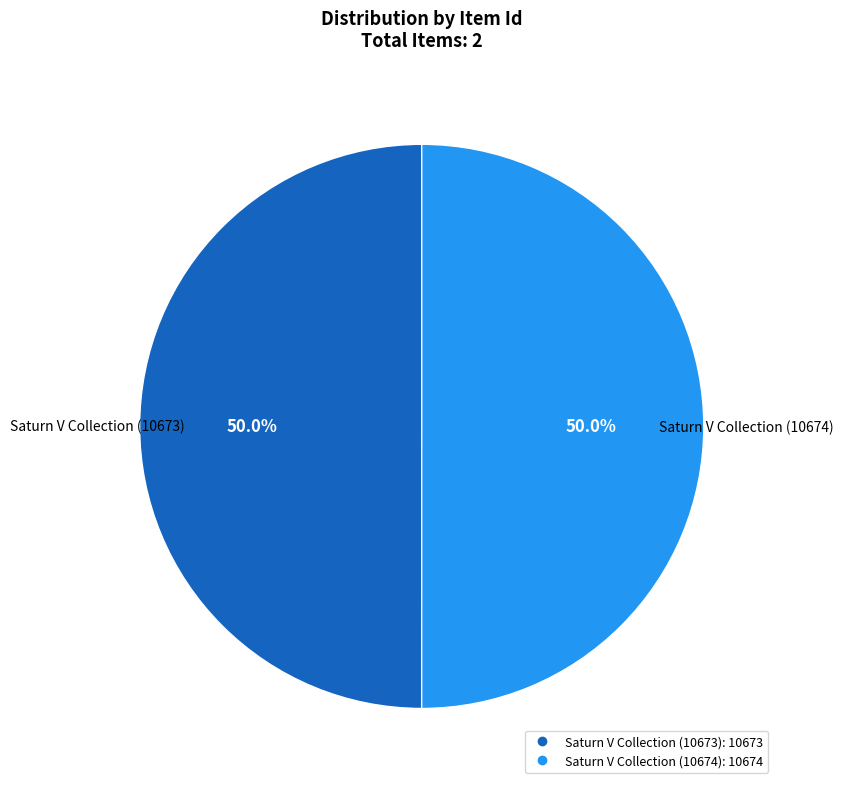

Combined, what portion of the pie is Saturn V Collection (10674) and Saturn V Collection (10673)?

100.0%